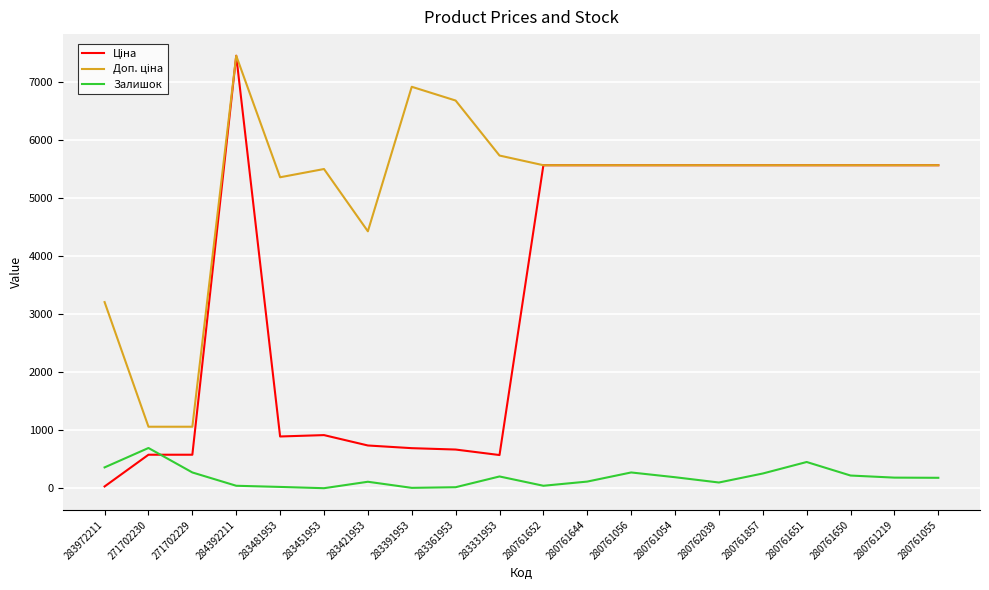

What is the total value across all series at 280761650?

11340.7